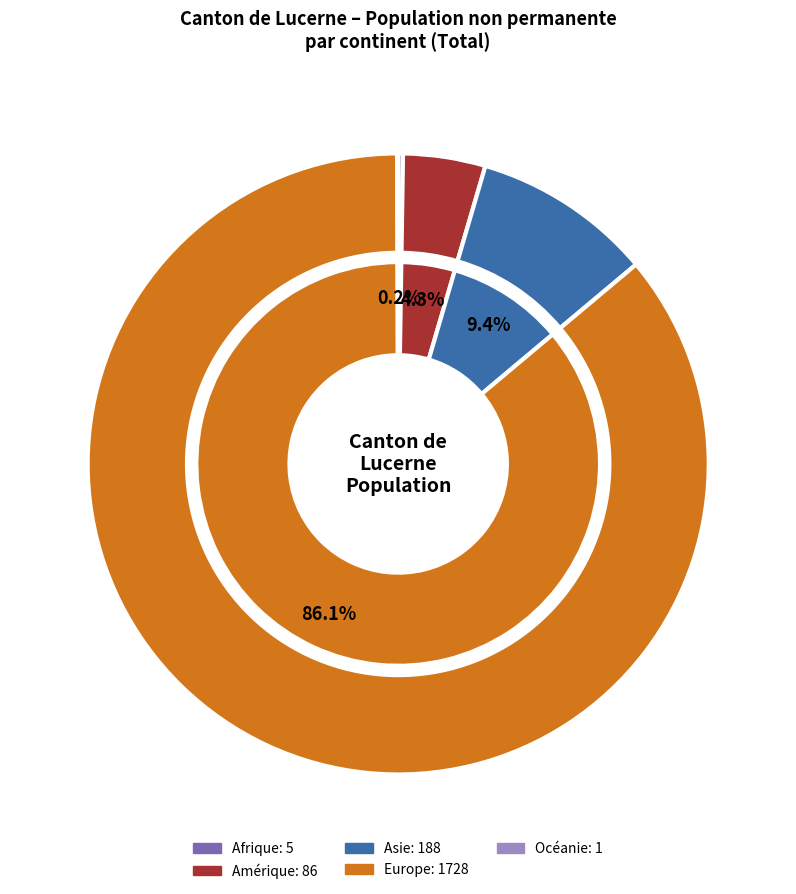

Is there a majority slice in this chart?

Yes